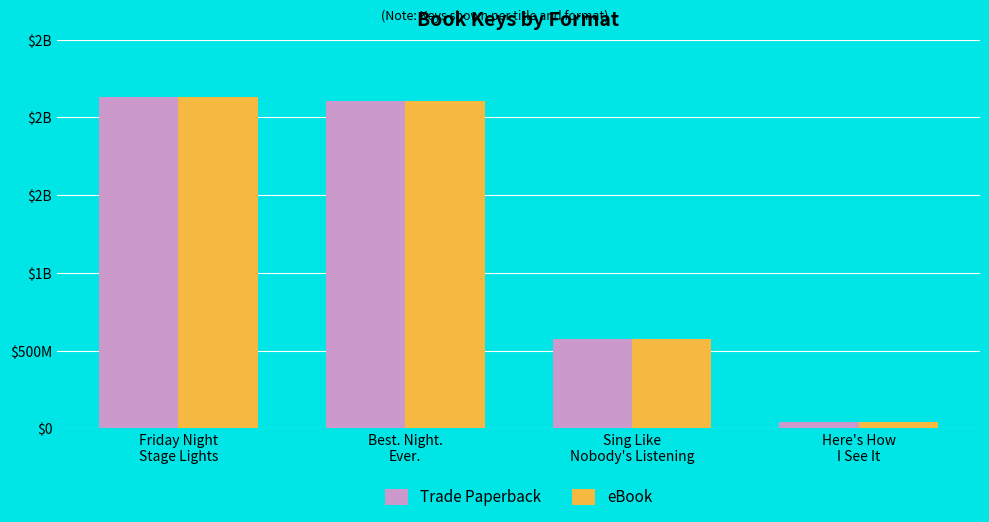

Are the bars grouped side by side (vs. stacked)?

Yes